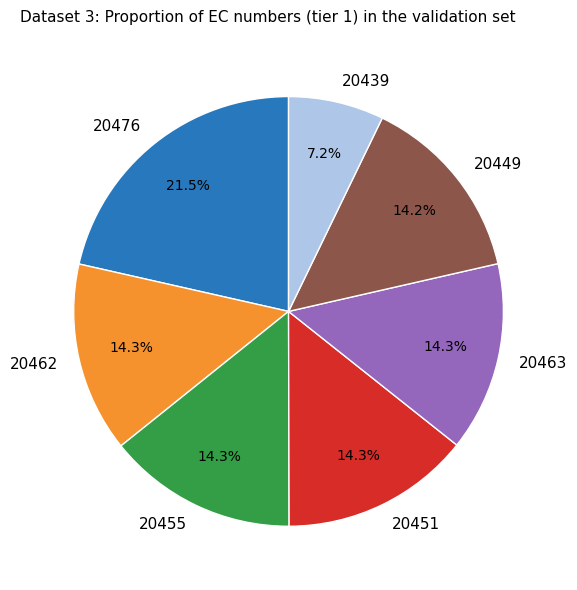

Is there any slice that represents more than half of the pie?

No